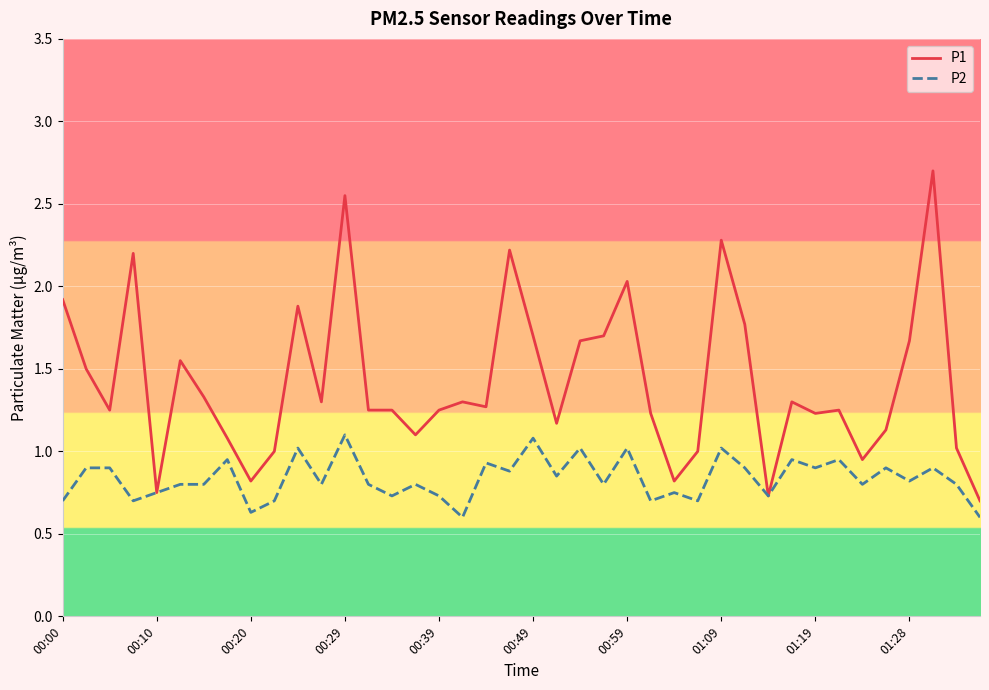

What is the minimum value shown in the chart?

0.6